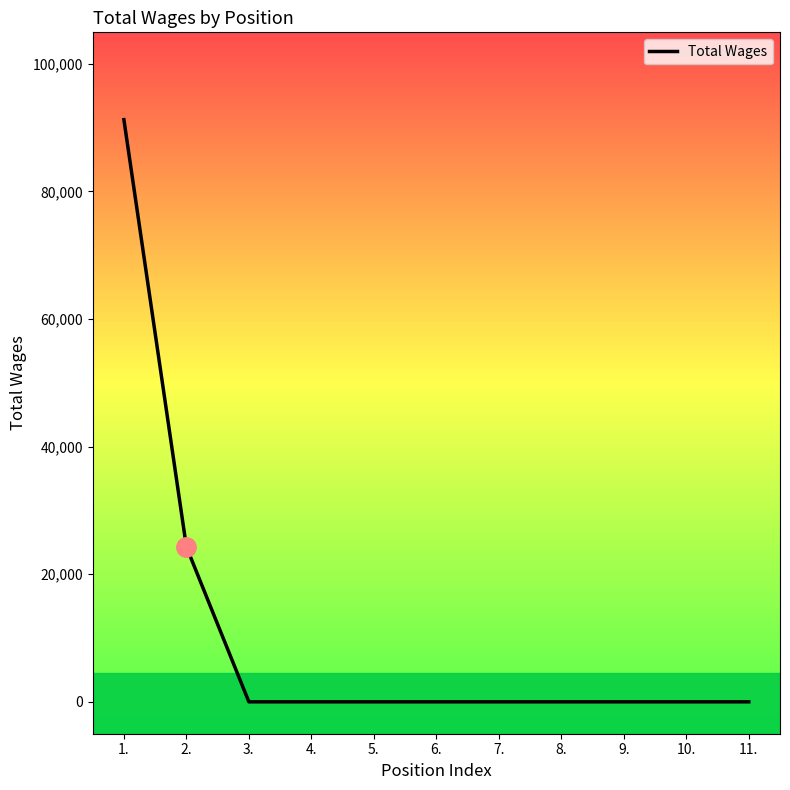

What is the greatest value displayed?

91242